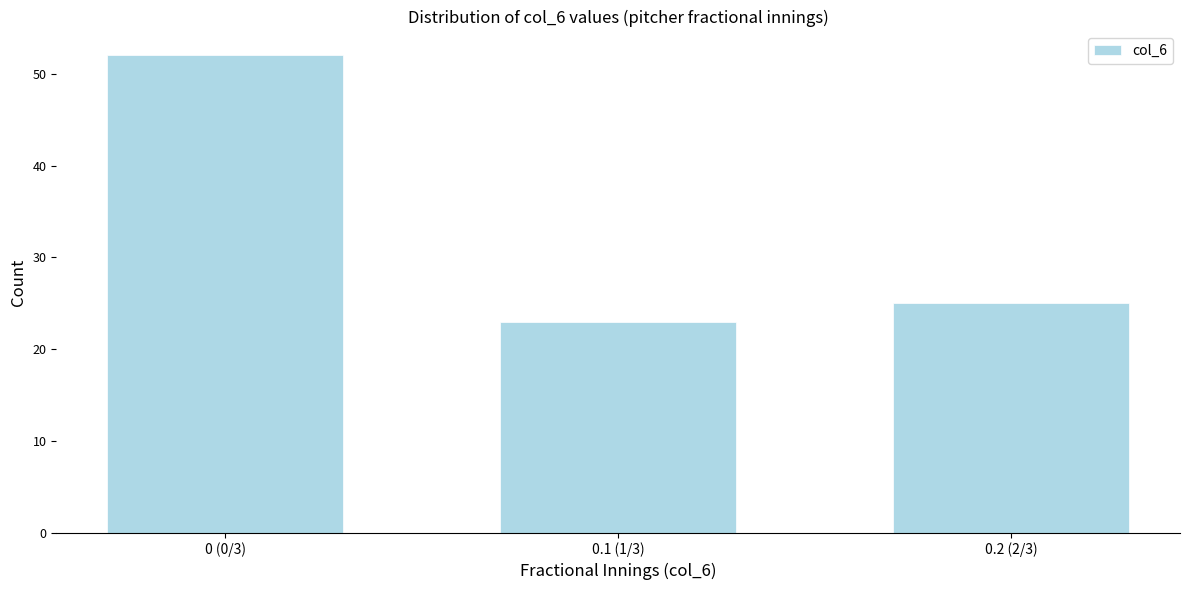

Reading left to right, list all the values displayed in this chart.

52	23	25